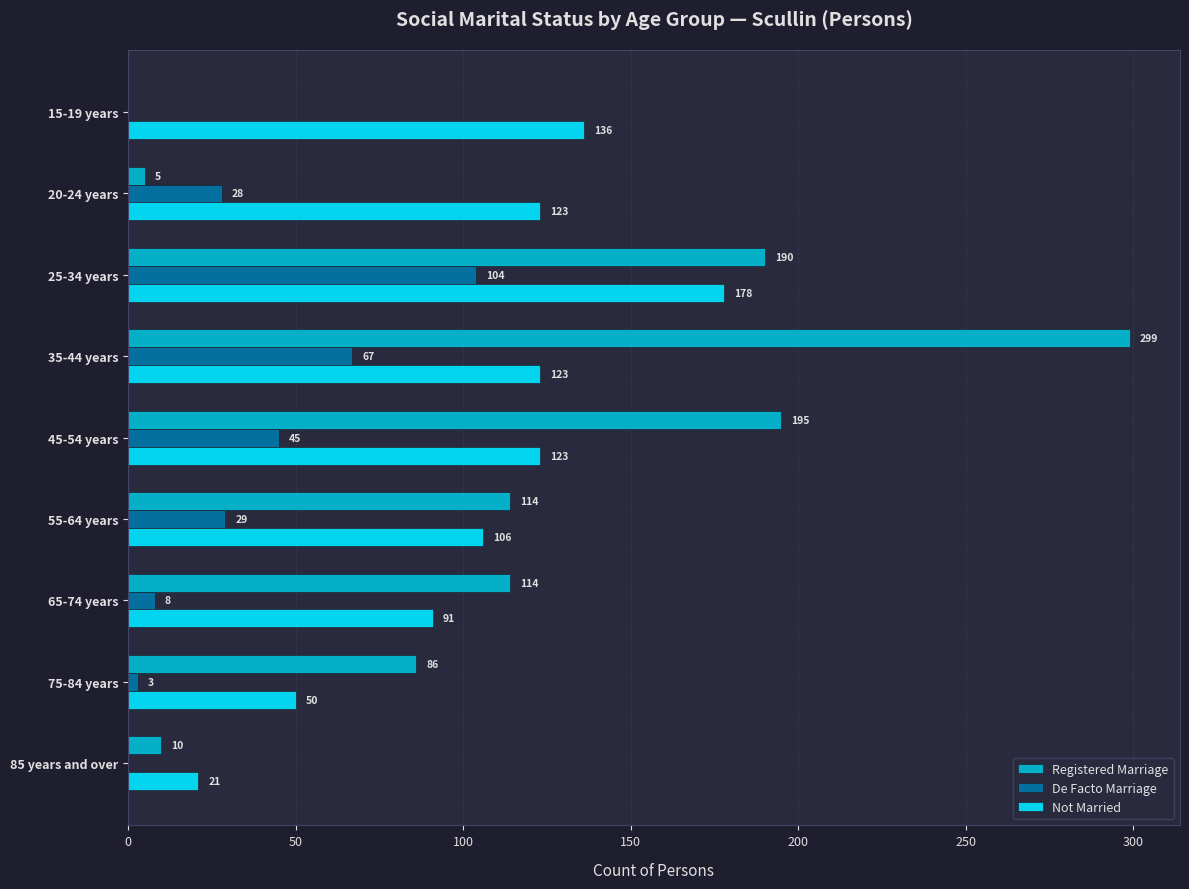

The value of Not Married at 35-44 years is 123. True or false?

True